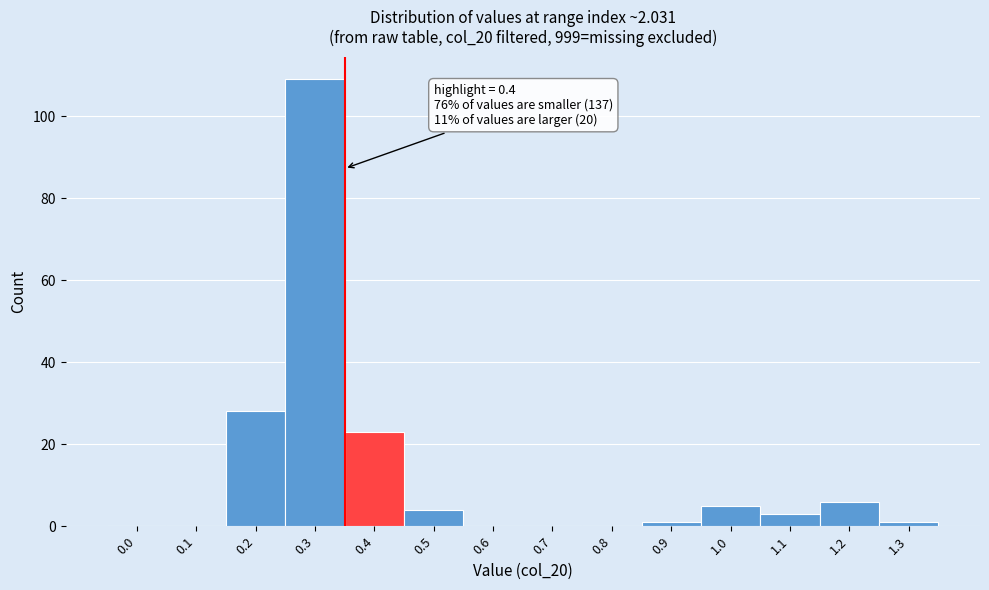

Reading left to right, list all the values displayed in this chart.

0.0=0	0.1=0	0.2=28	0.3=109	0.4=23	0.5=4	0.6=0	0.7=0	0.8=0	0.9=1	1.0=5	1.1=3	1.2=6	1.3=1